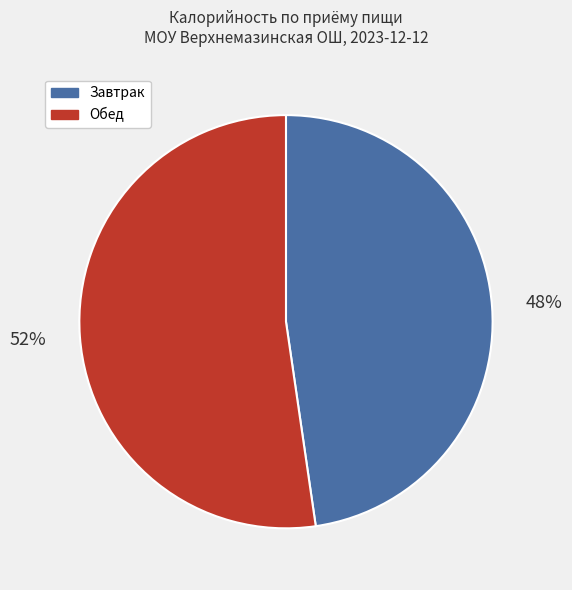

Is it true that Завтрак is 61% of the pie?

False